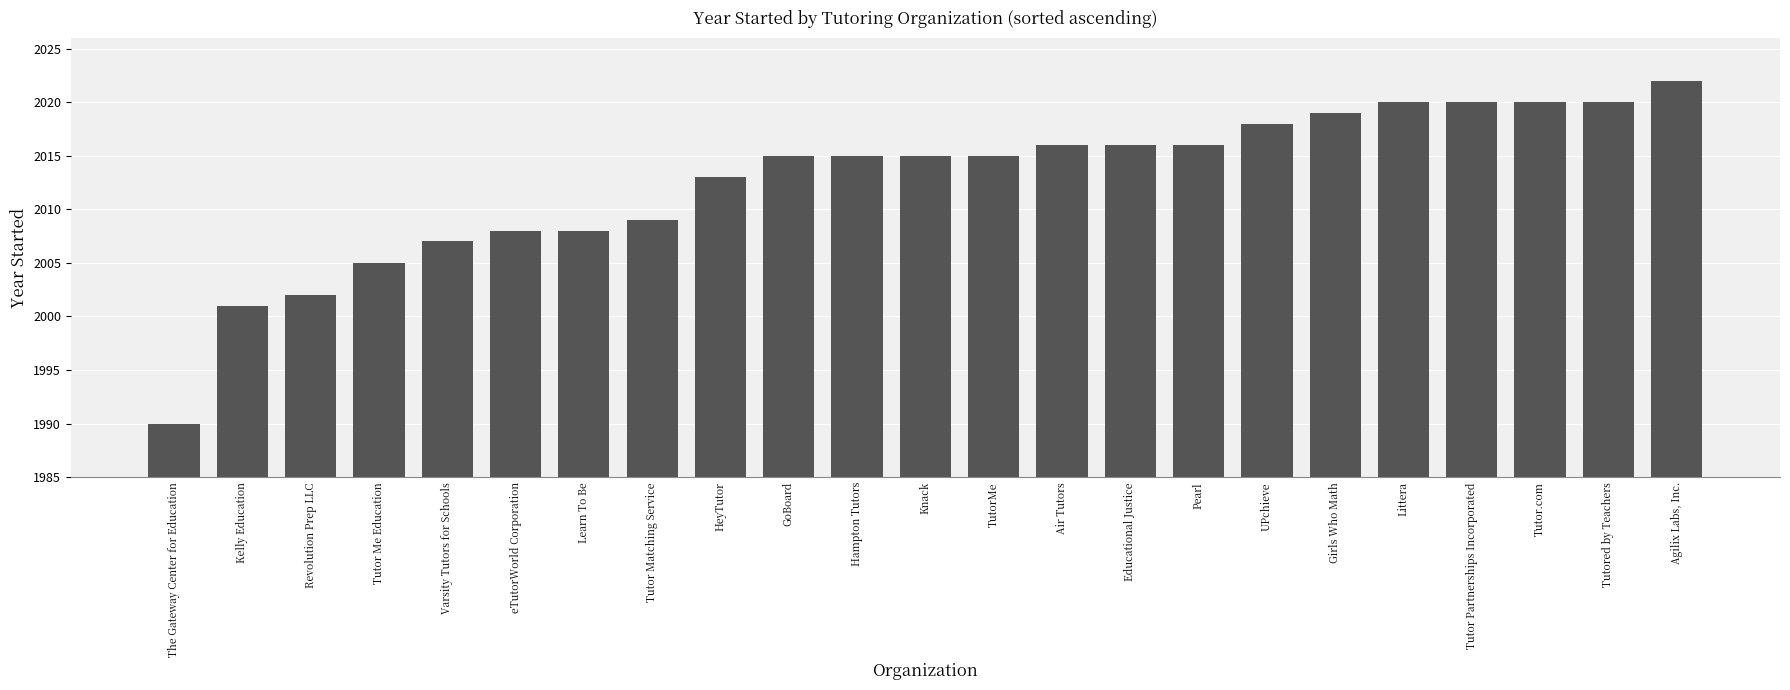

What is the label of the 3rd bar from the left?

Revolution Prep LLC